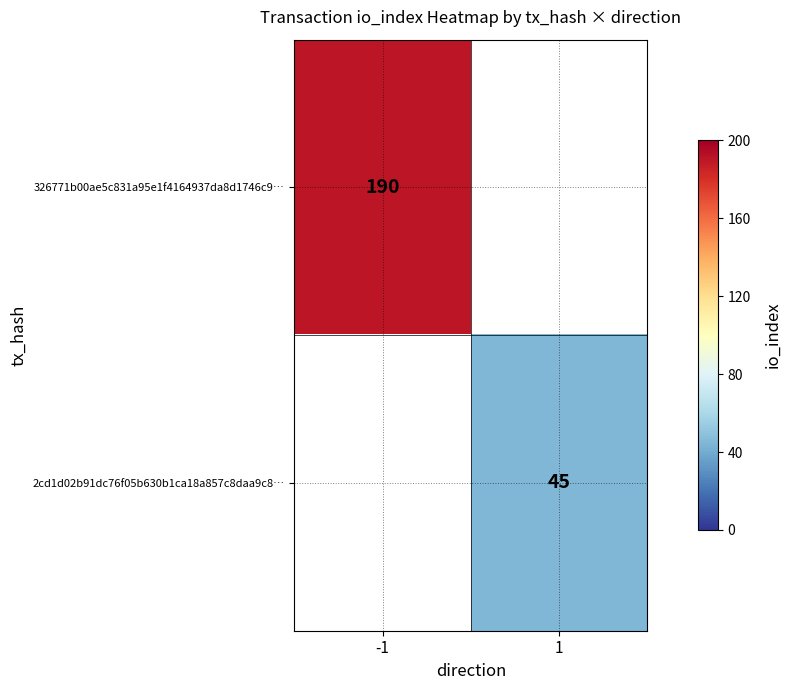

At which category does the chart reach its peak across all series?

-1